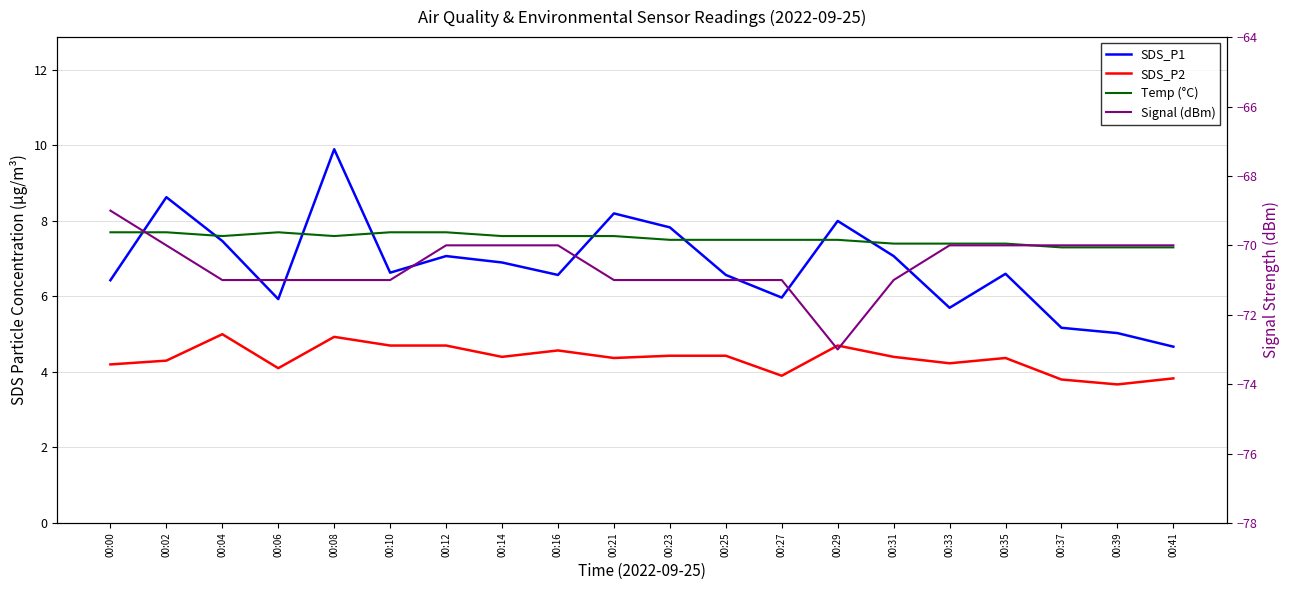

Does the chart have visible grid lines?

Yes